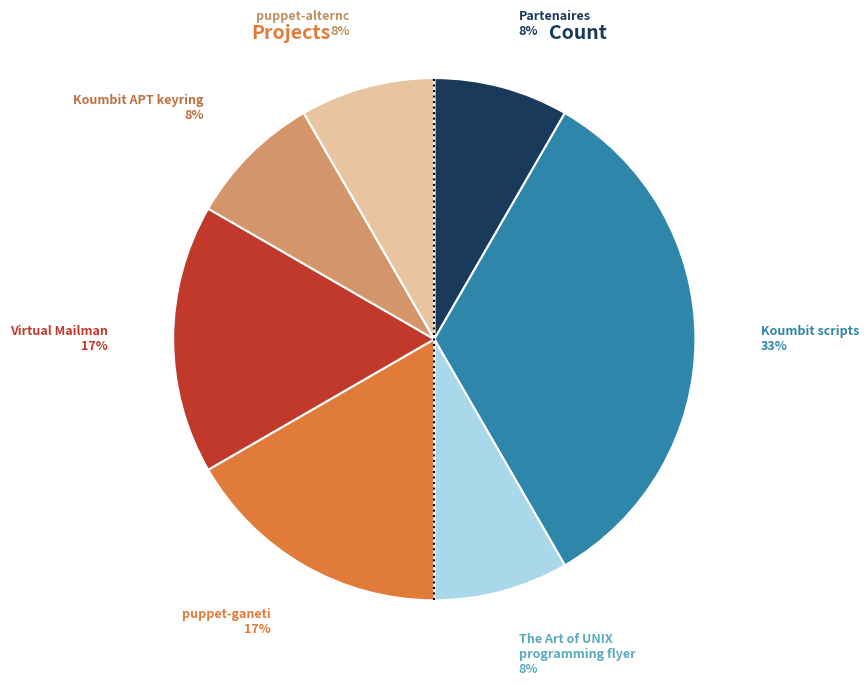

How many slices are in this pie chart?

7